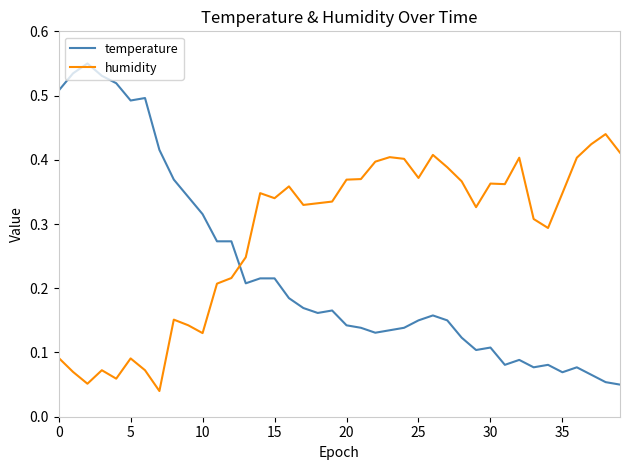

Rank the series by their average value, from lowest to highest.

temperature, humidity